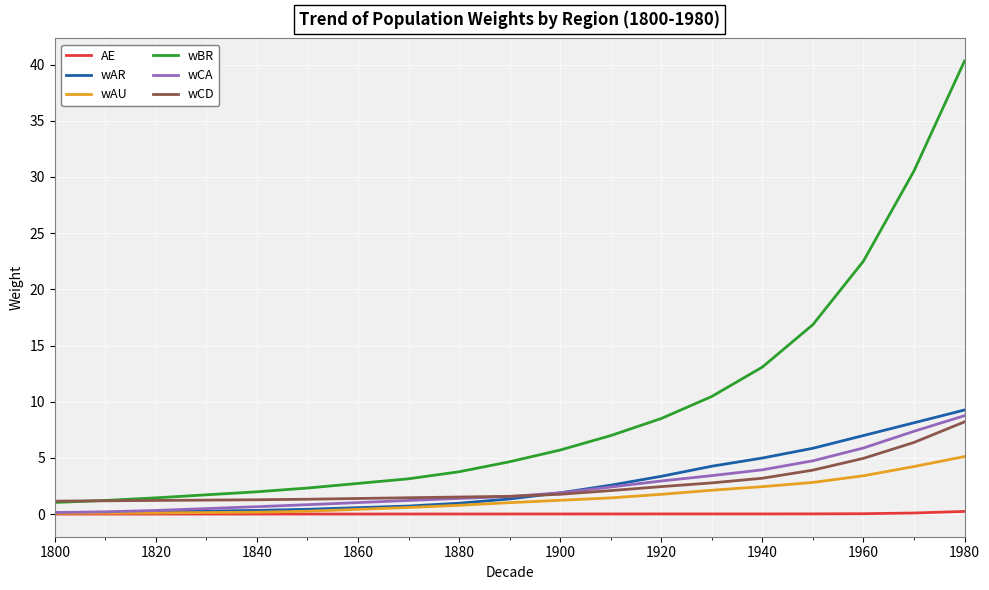

Which series has the largest total across all categories?

wBR